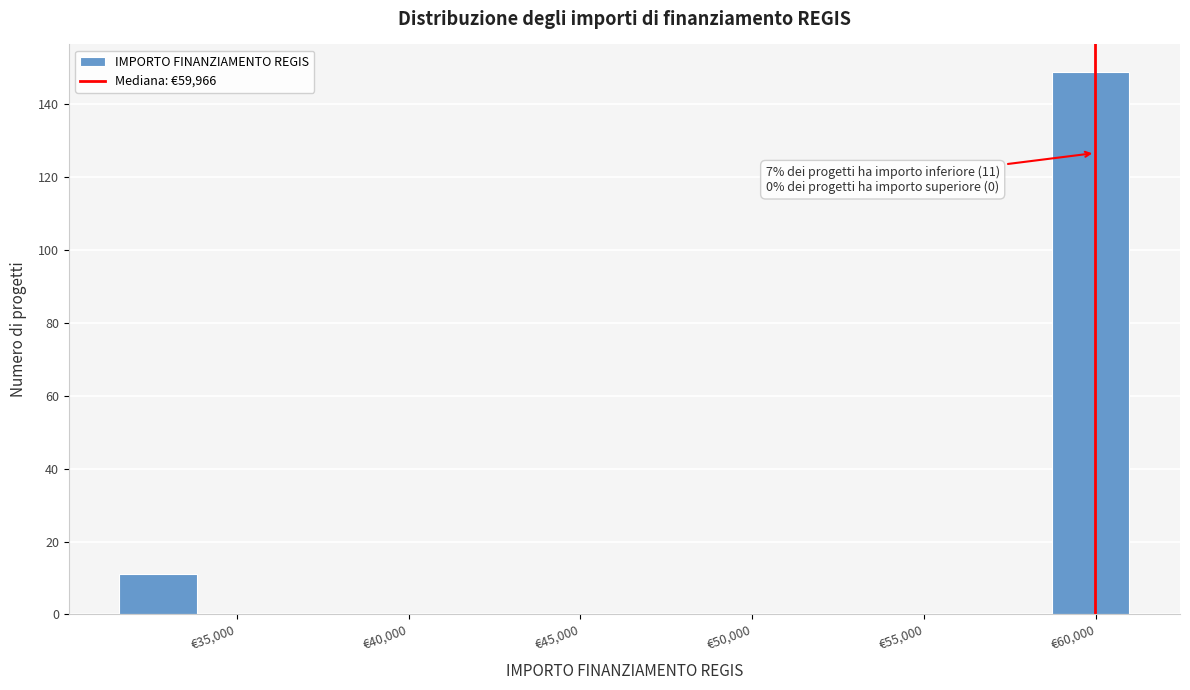

Which range on the x-axis has the tallest bar?

58500 to 61000